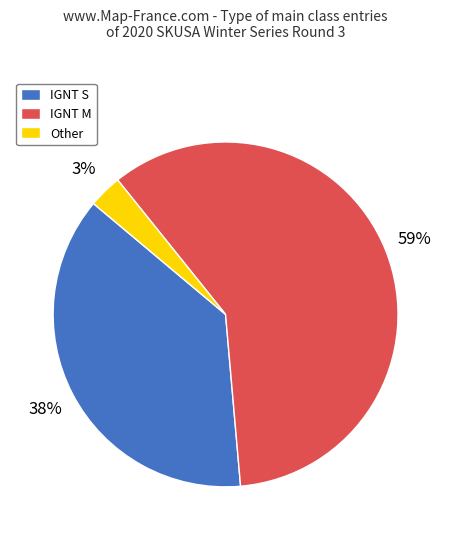

Is there any slice that represents more than half of the pie?

Yes